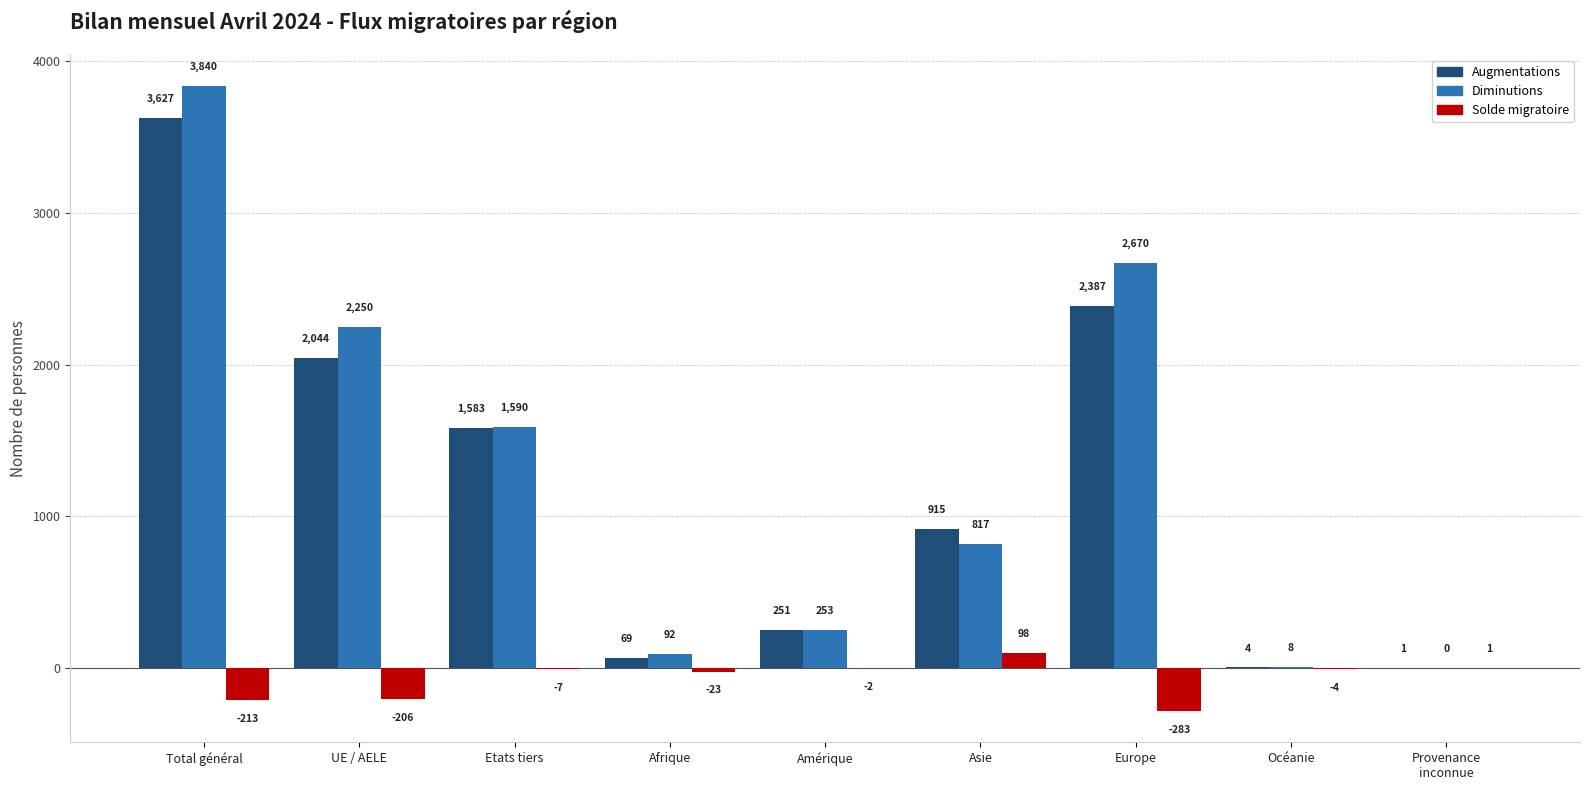

How many groups of bars are there?

9